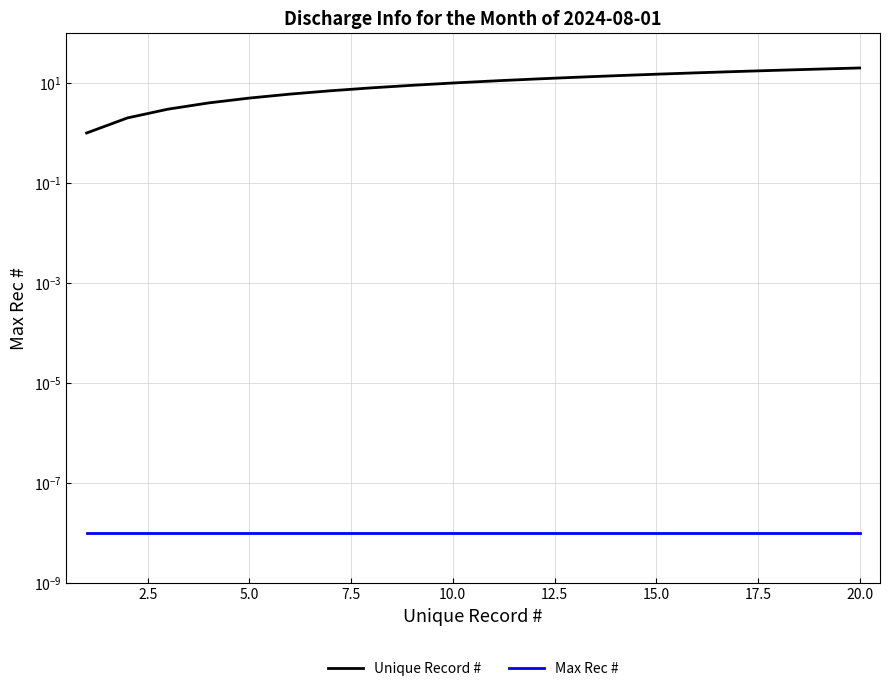

How many lines are shown in the chart?

2